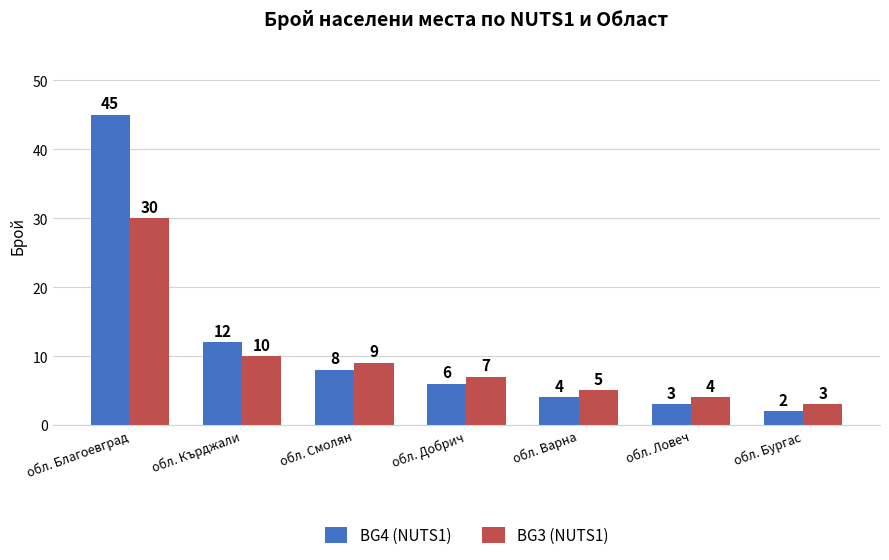

Which category has the highest value across all series?

обл. Благоевград